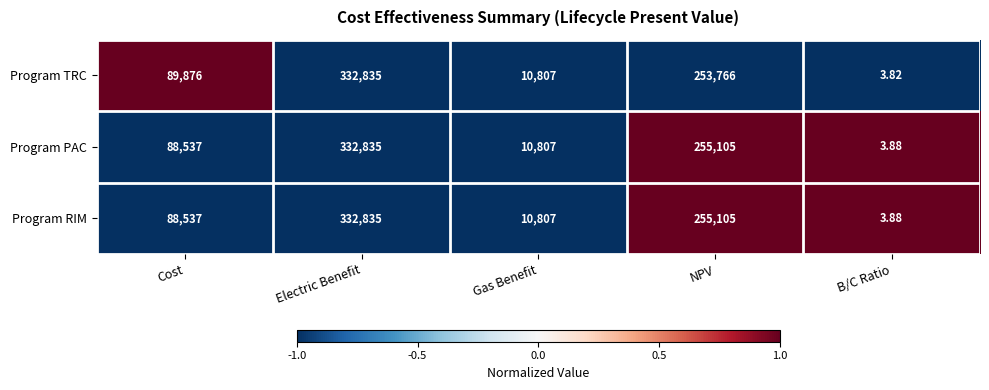

Which series has the widest spread of values?

Program TRC